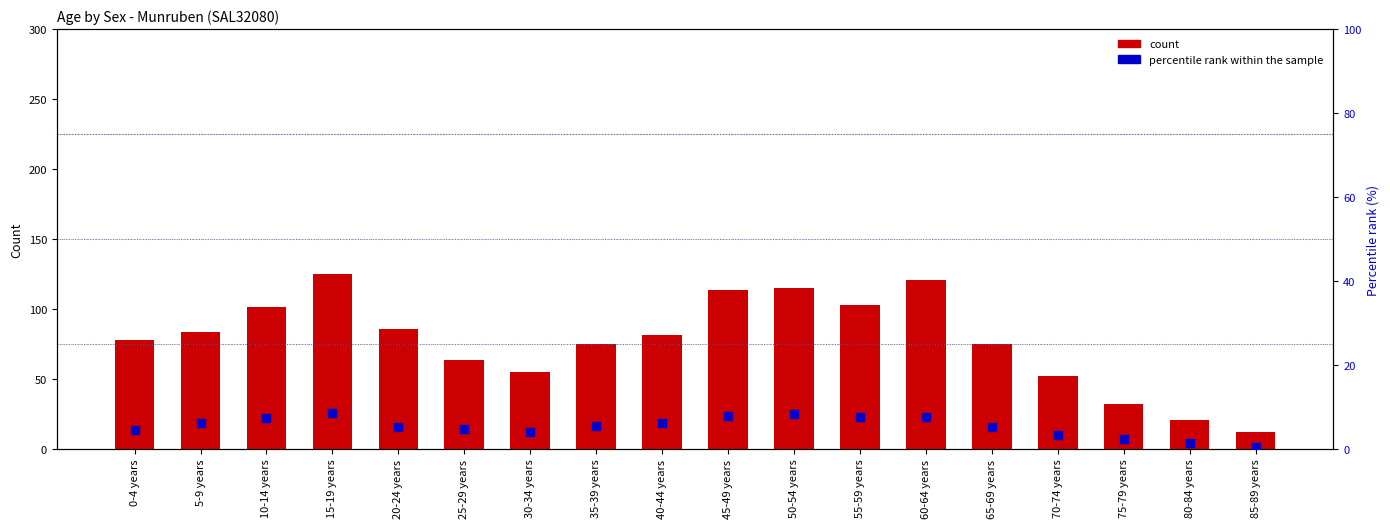

At how many categories does at least one series exceed 111?

4